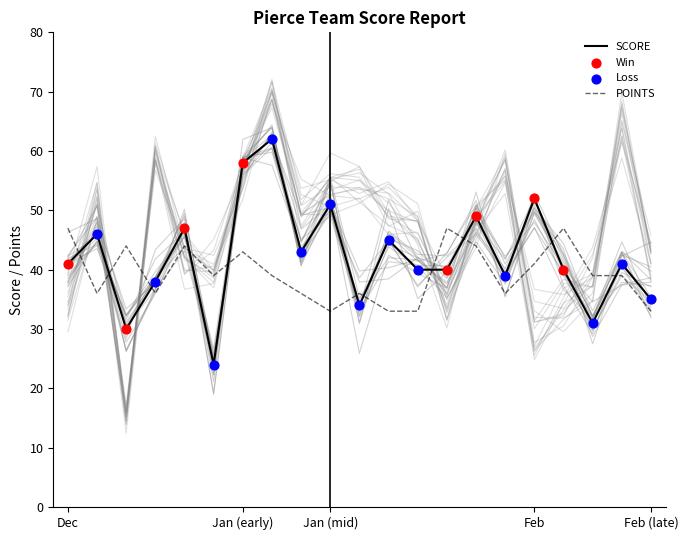

What is the total value across all series at 02/08?

121.4